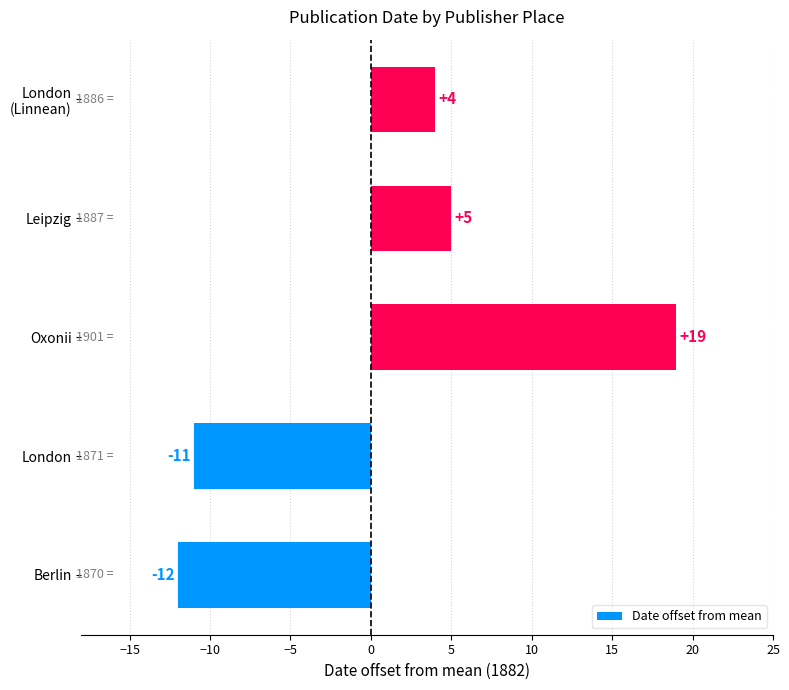

What is the change in value from Oxonii to Leipzig?

-14